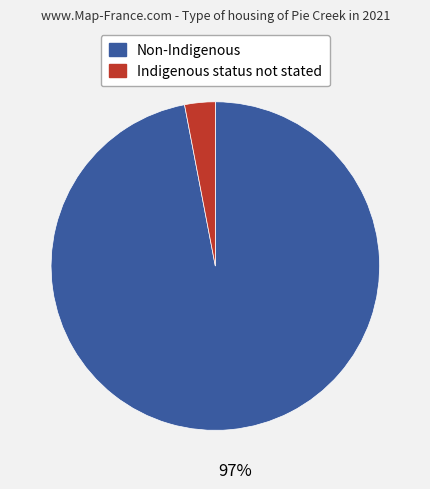

Does any single category account for the majority?

Yes